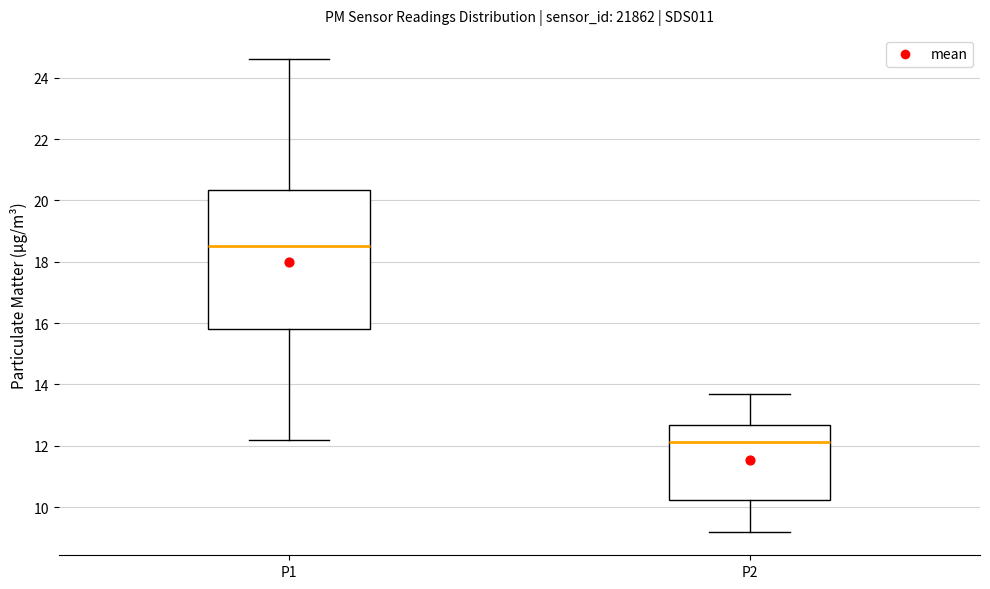

Reading left to right, read every box against the y-axis: the position of its median line, the range the box covers, and the ends of its whiskers. The values are not printed on the chart, so give them approximately, as read against the axis.

P1: median 18.6, box 15.8 to 20.4, whiskers 12.2 to 24.6
P2: median 12.2, box 10.2 to 12.6, whiskers 9.2 to 13.6